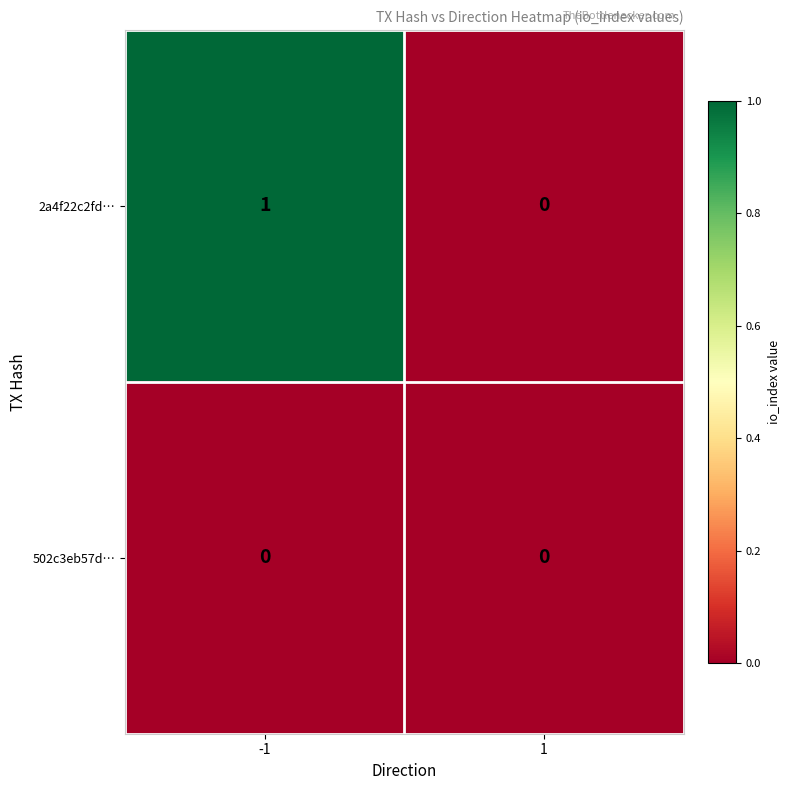

Which series has the largest range (max minus min)?

2a4f22c2fd…